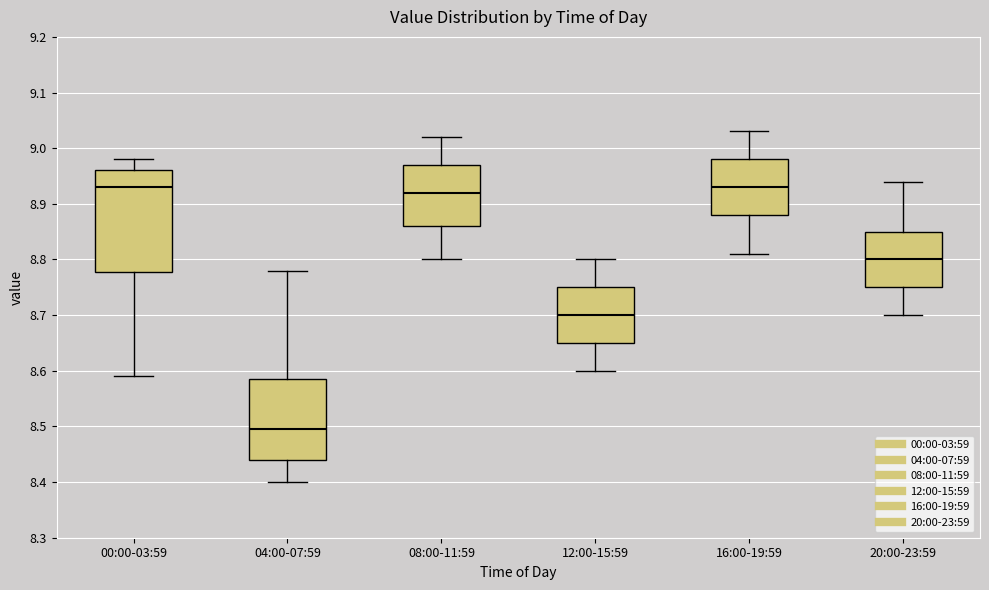

Reading left to right, transcribe this box plot: for each box, give where its median line is, the range the box spans, and where its two whiskers end, as read against the y-axis. The values are not printed on the chart, so give them approximately, as read against the axis.

00:00-03:59: median 8.93, box 8.78 to 8.96, whiskers 8.59 to 8.98
04:00-07:59: median 8.50, box 8.44 to 8.59, whiskers 8.40 to 8.78
08:00-11:59: median 8.92, box 8.86 to 8.97, whiskers 8.80 to 9.02
12:00-15:59: median 8.70, box 8.65 to 8.75, whiskers 8.60 to 8.80
16:00-19:59: median 8.93, box 8.88 to 8.98, whiskers 8.81 to 9.03
20:00-23:59: median 8.80, box 8.75 to 8.85, whiskers 8.70 to 8.94